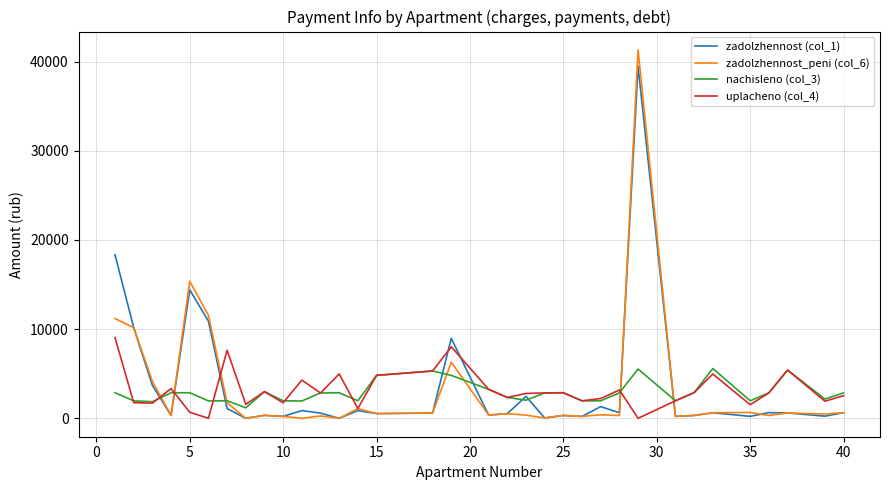

How many values in the zadolzhennost_peni (col_6) series are below 477?

17